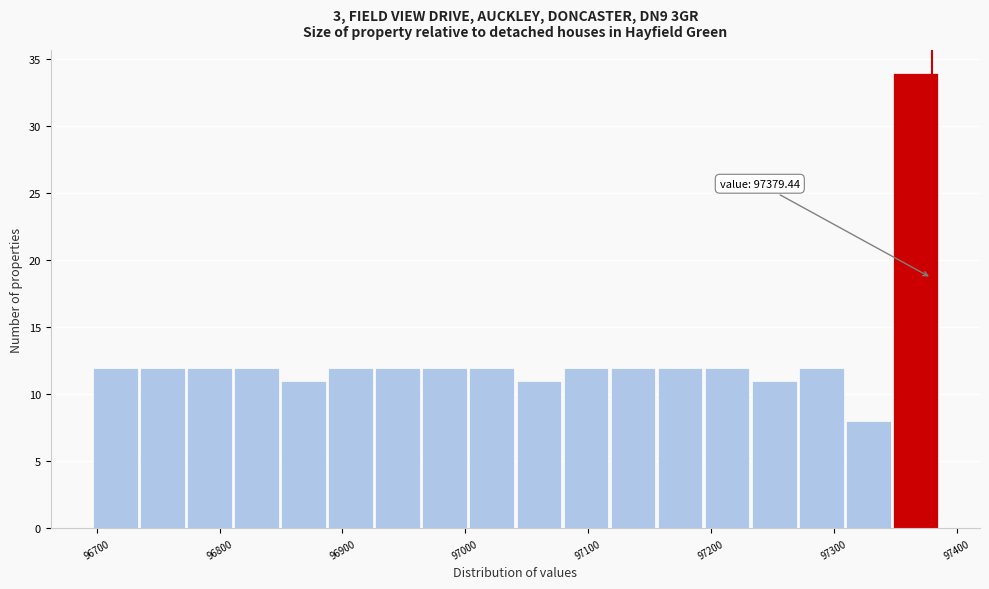

Read against the x-axis, roughly where is the centre of the tallest bar?

97370